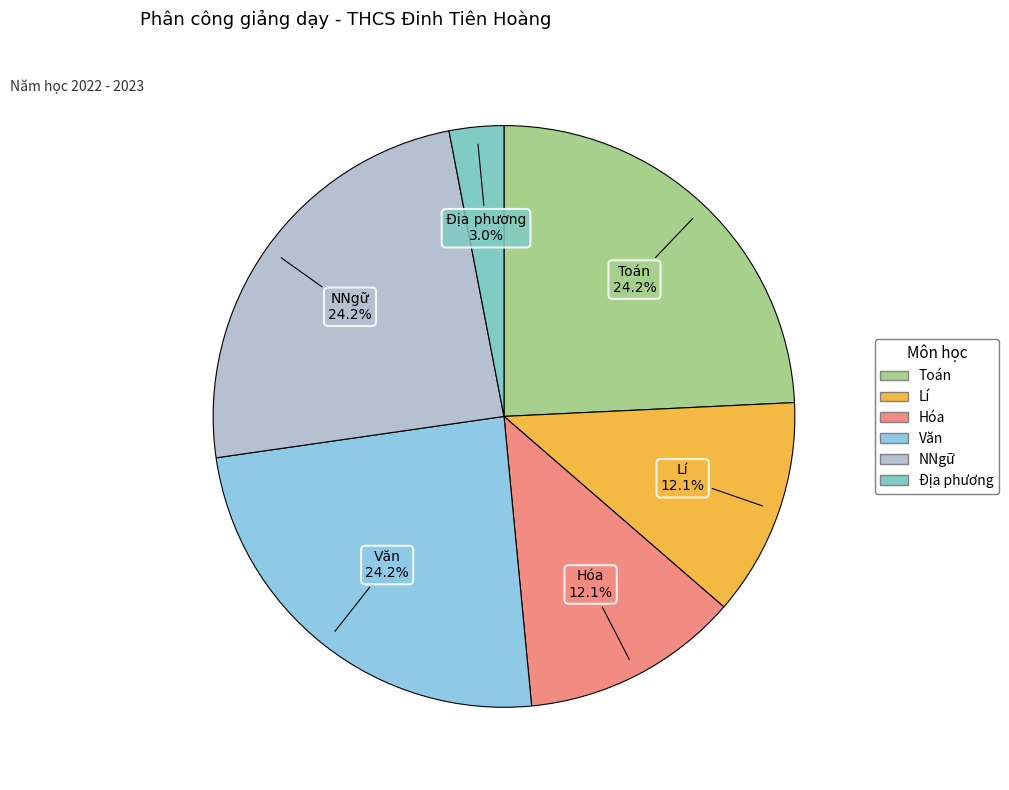

How many segments does this pie chart have?

6